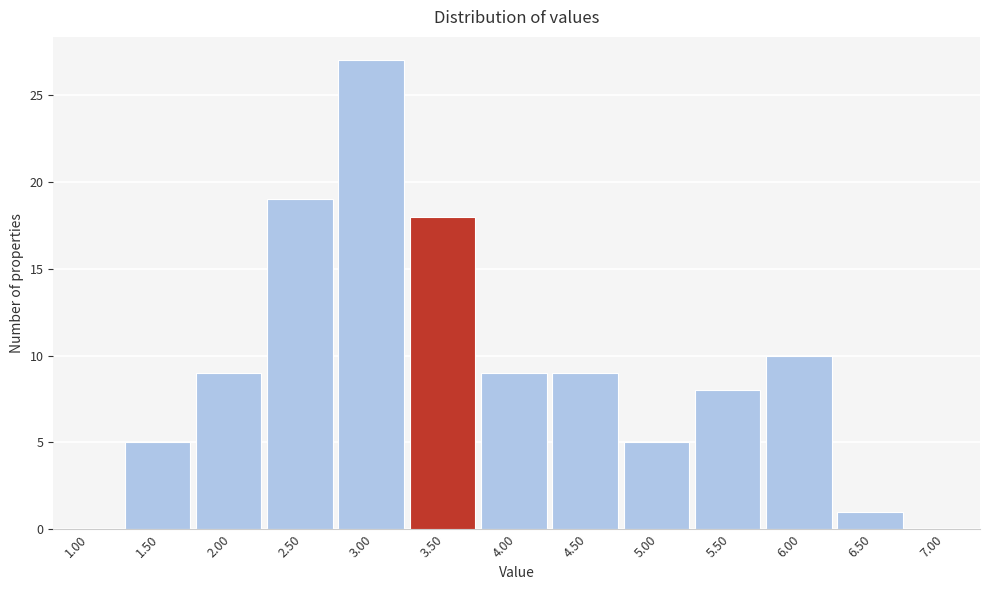

Reading left to right, list all the values displayed in this chart.

1.00=0	1.50=5	2.00=9	2.50=19	3.00=27	3.50=18	4.00=9	4.50=9	5.00=5	5.50=8	6.00=10	6.50=1	7.00=0